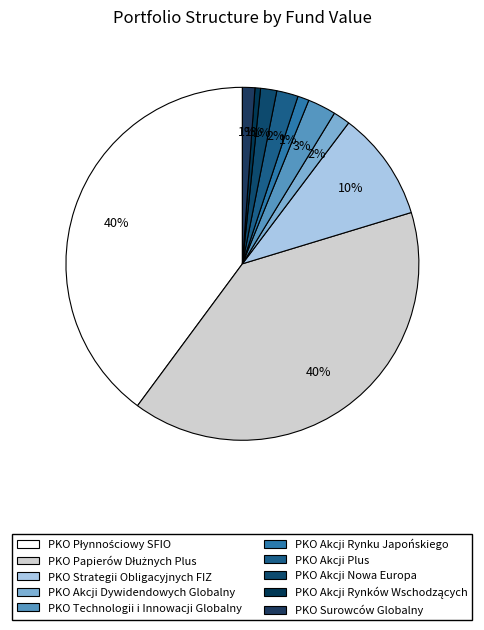

Count the number of slices in the pie.

10